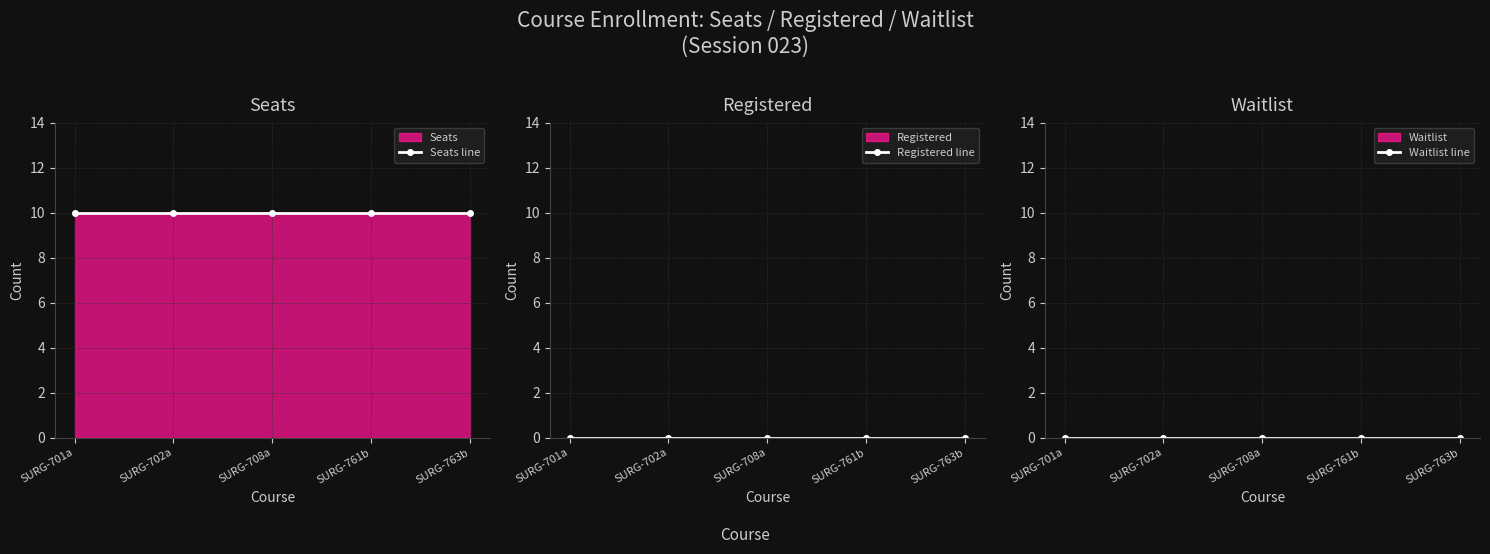

True or false: Seats line and Waitlist line cross at least once.

False